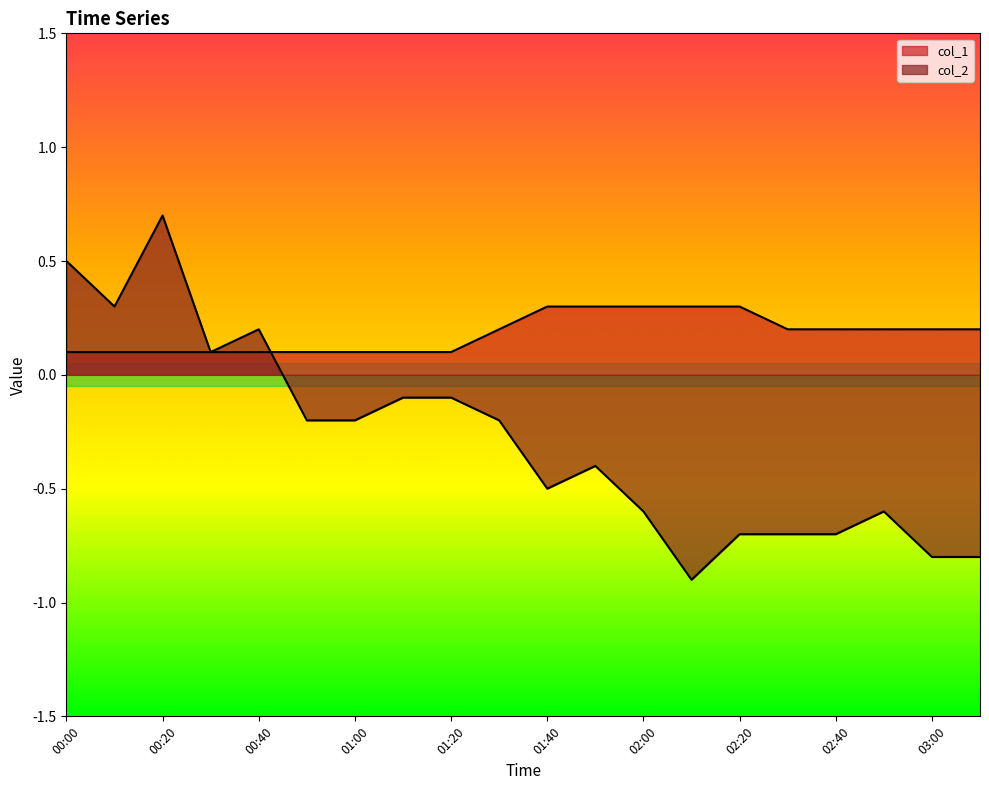

What is the value of the col_1 point at the 10th from the left?

0.2